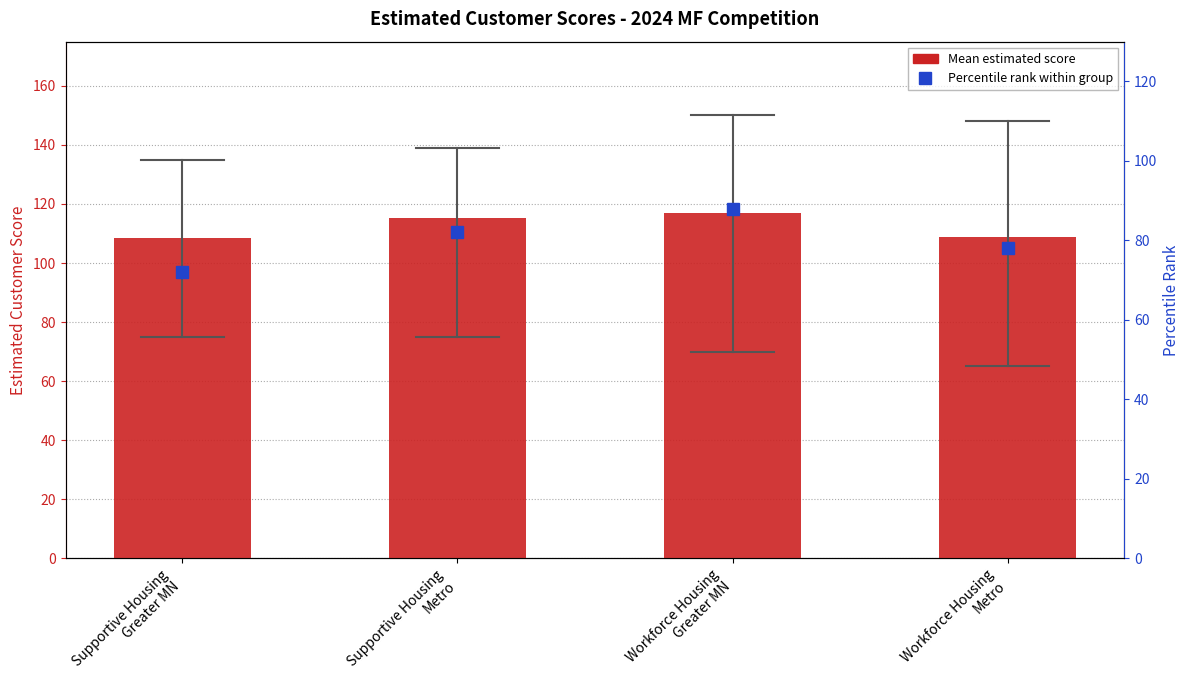

What is the sum of all Max Score Percentile values?

320.0